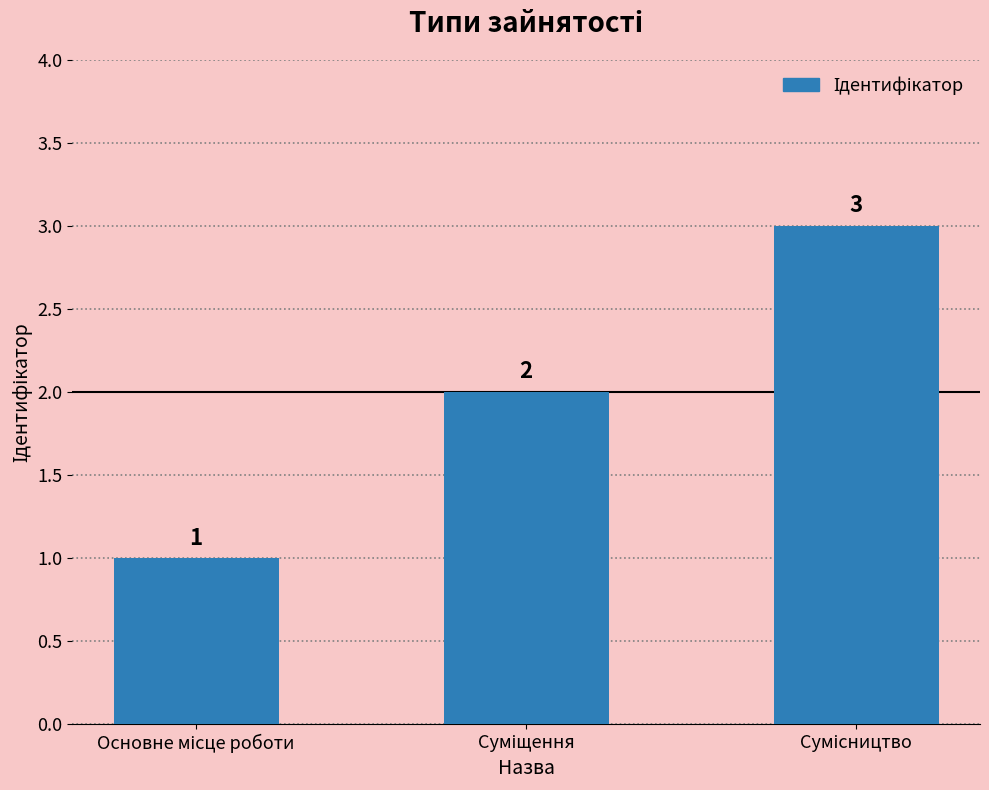

What is the sum of all values?

6